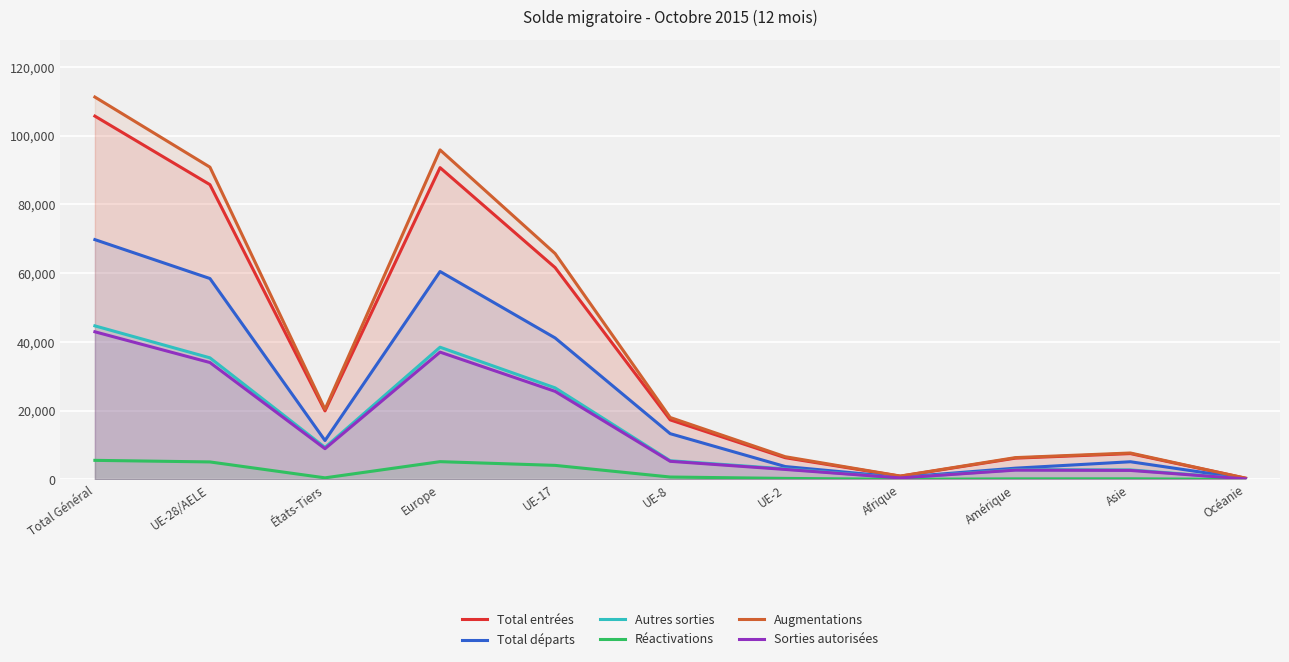

Reading left to right, transcribe all the data shown in this chart.

Total entrées: 105712	85772	19940	90715	61634	17323	6315	939	6185	7509	361
Total départs: 69774	58454	11320	60496	41165	13310	3747	635	3273	5141	226
Autres sorties: 44679	35376	9303	38467	26639	5440	3066	446	2824	2770	169
Réactivations: 5549	5089	460	5169	4086	697	292	36	161	179	3
Augmentations: 111261	90861	20400	95884	65720	18020	6607	975	6346	7688	364
Sorties autorisées: 42955	34011	8944	37043	25618	5270	2903	434	2703	2617	155